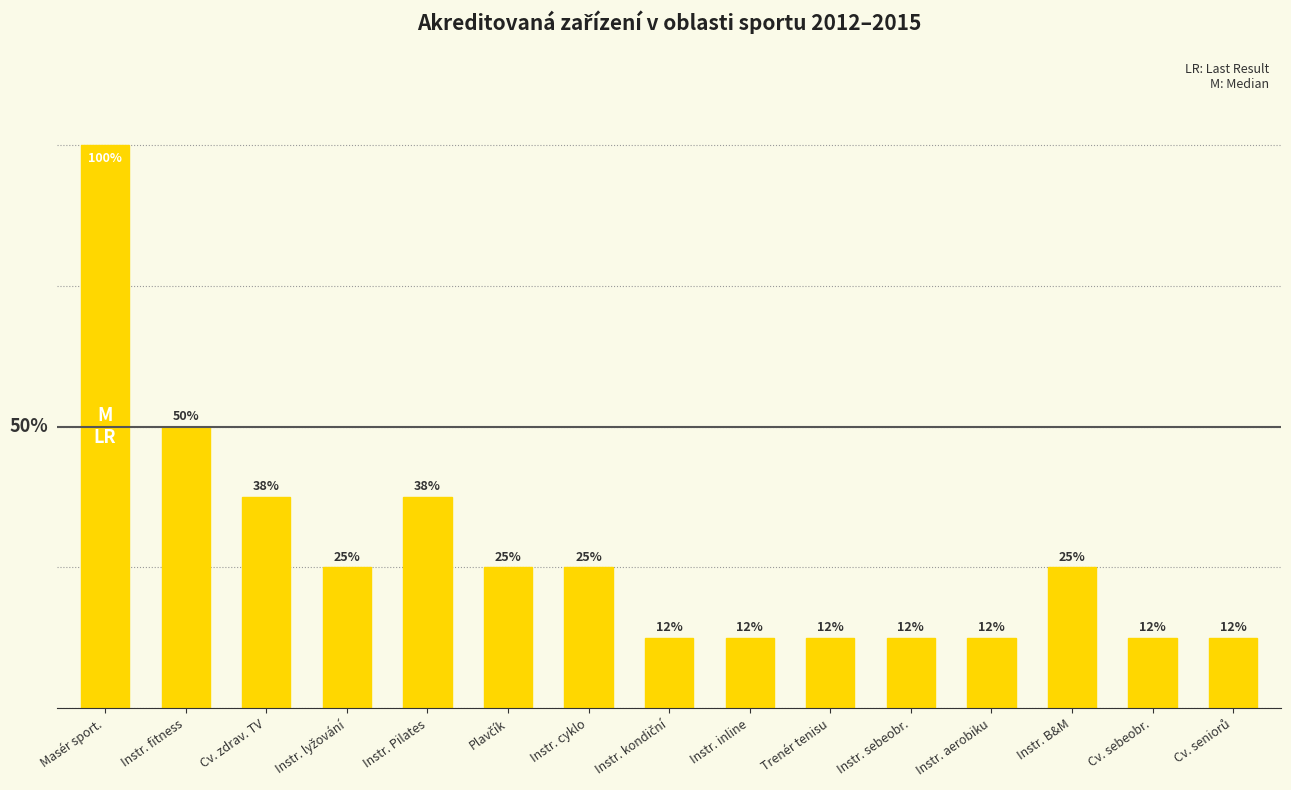

List the labels in order of value, largest first.

Masér sport., Instr. fitness, Cv. zdrav. TV, Instr. Pilates, Instr. lyžování, Plavčík, Instr. cyklo, Instr. B&M, Instr. kondiční, Instr. inline, Trenér tenisu, Instr. sebeobr., Instr. aerobiku, Cv. sebeobr., Cv. seniorů